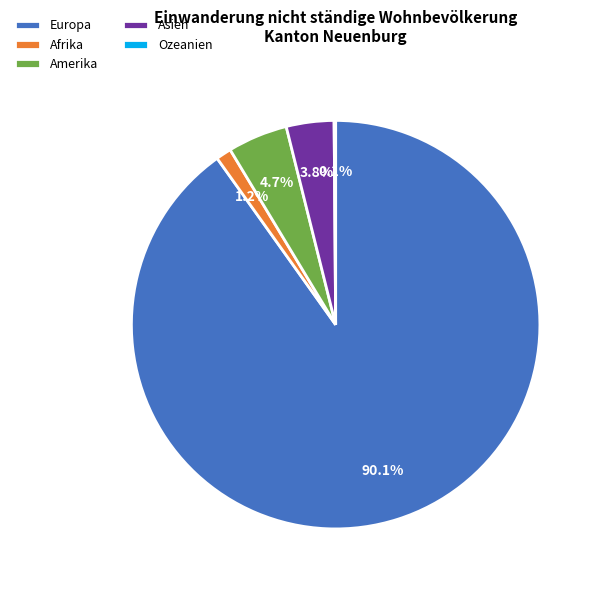

What is the largest slice in the pie chart?

Europa